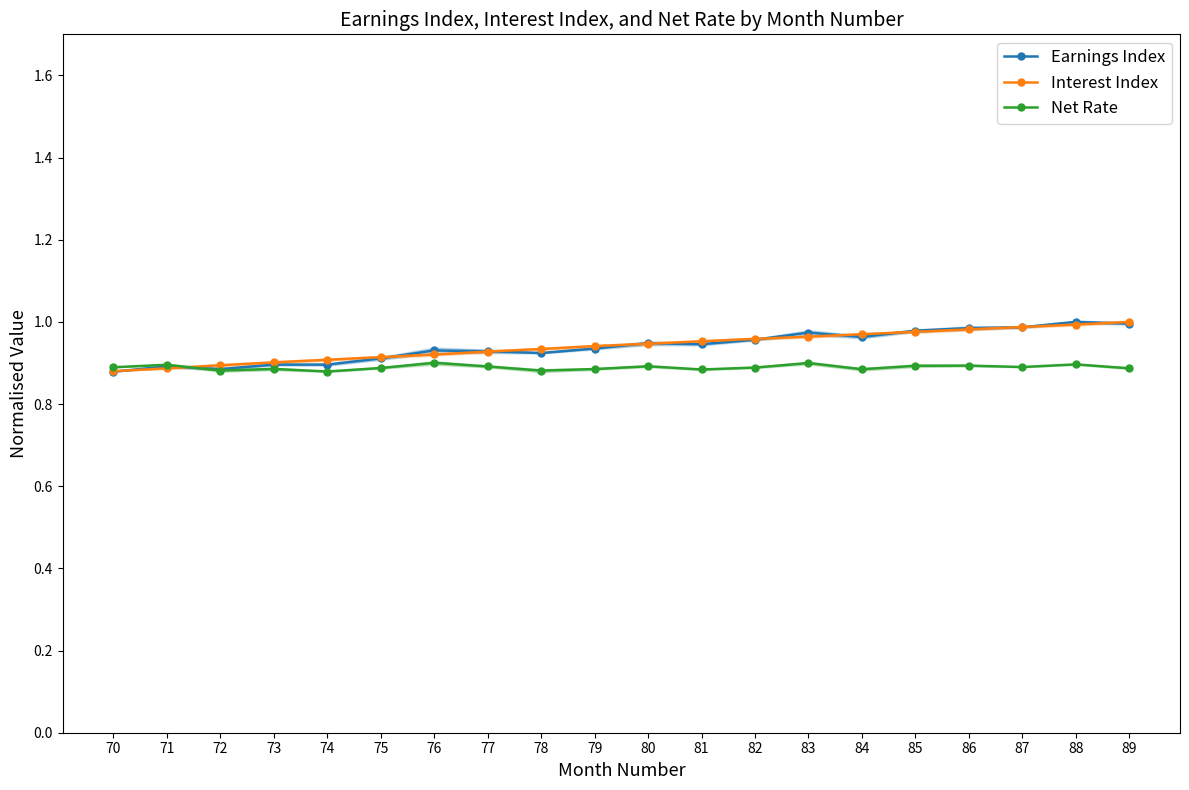

The value of Earnings Index at 84 is 1.0. True or false?

True